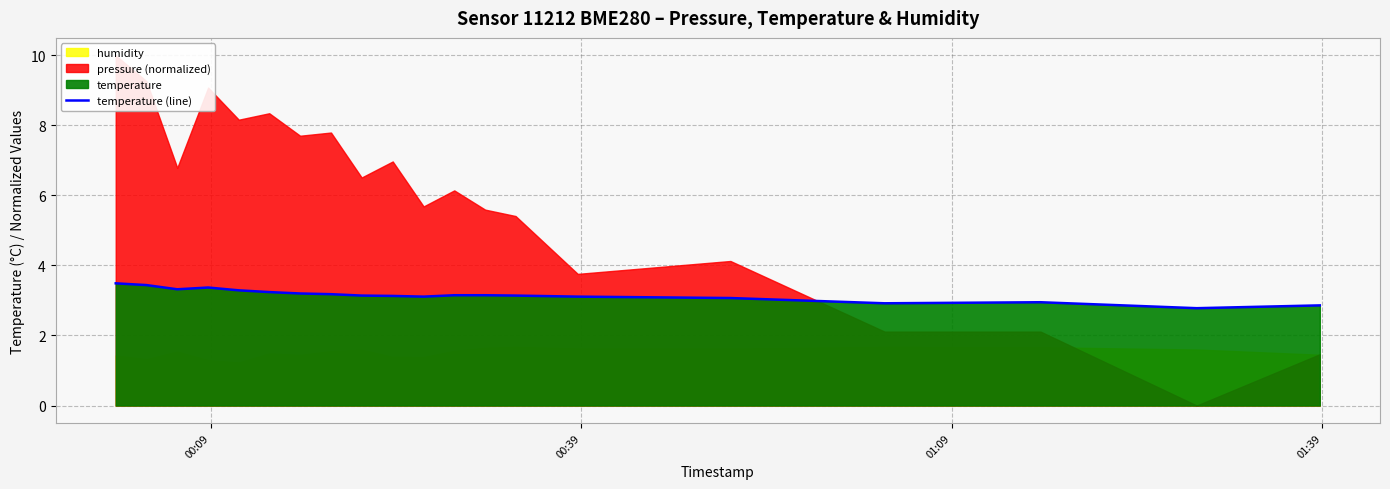

What is the maximum value for temperature (line)?

3.5